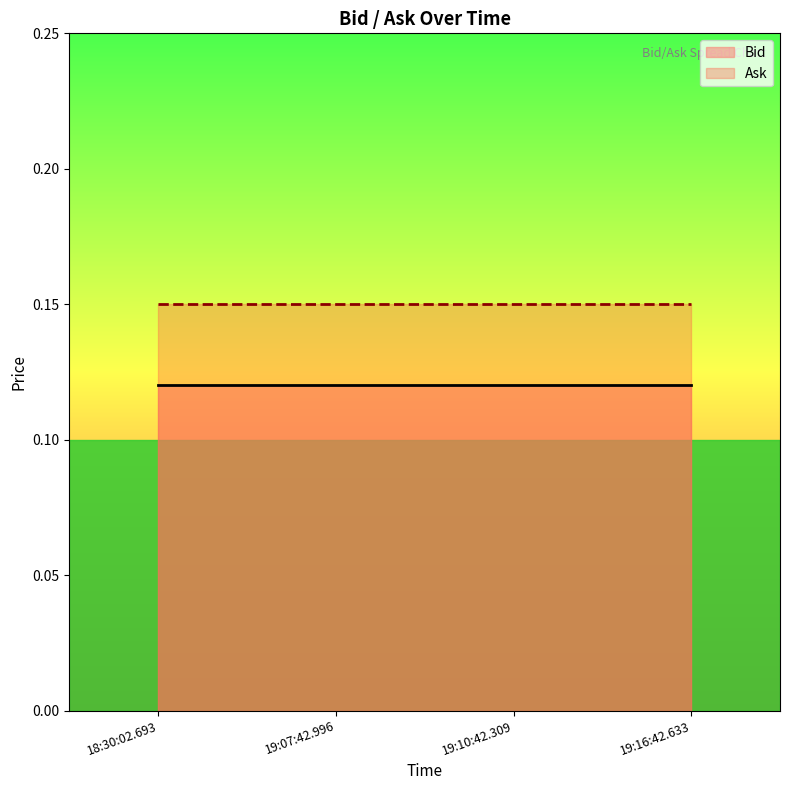

Reading right to left, what are all the values shown in this chart?

Bid: 0.1	0.1	0.1	0.1
Ask: 0.1	0.1	0.1	0.1